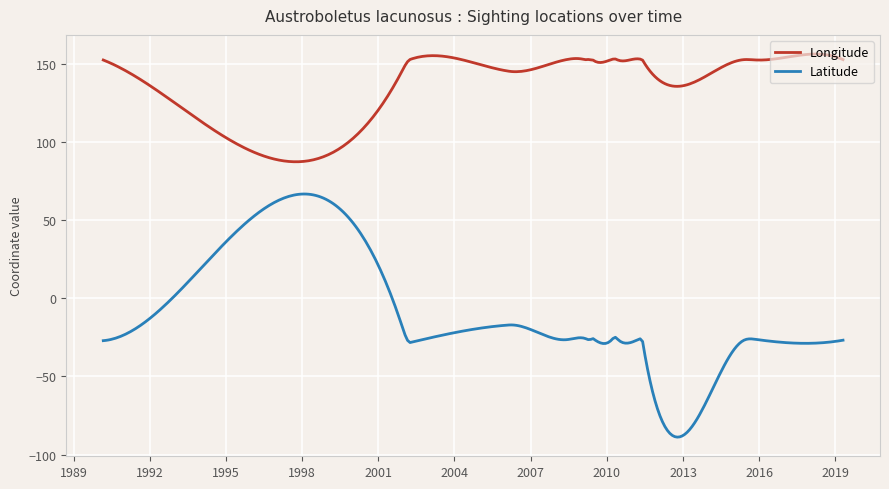

True or false: Latitude and Longitude cross at least once.

False